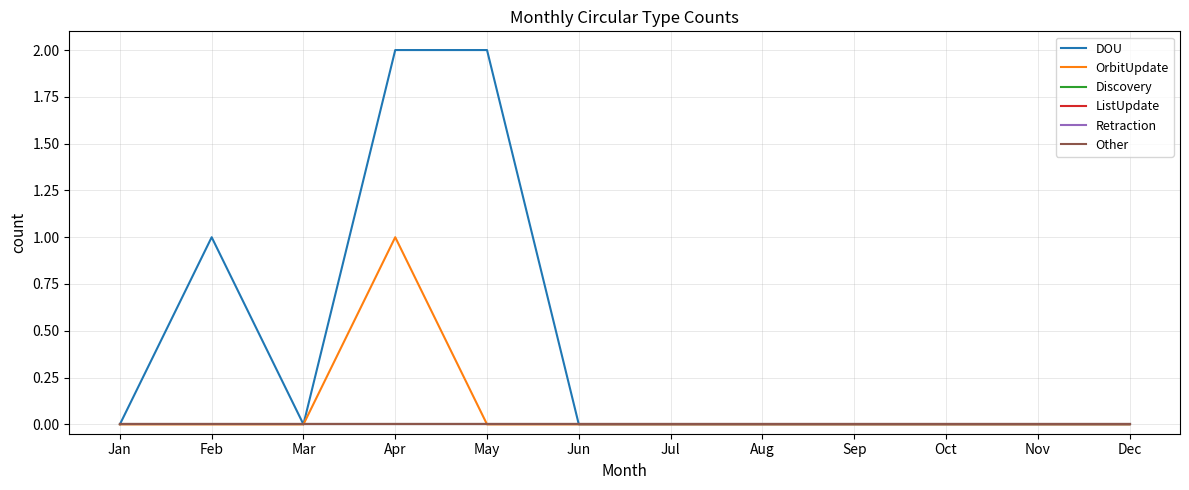

Does the chart display data point markers on the line(s)?

No